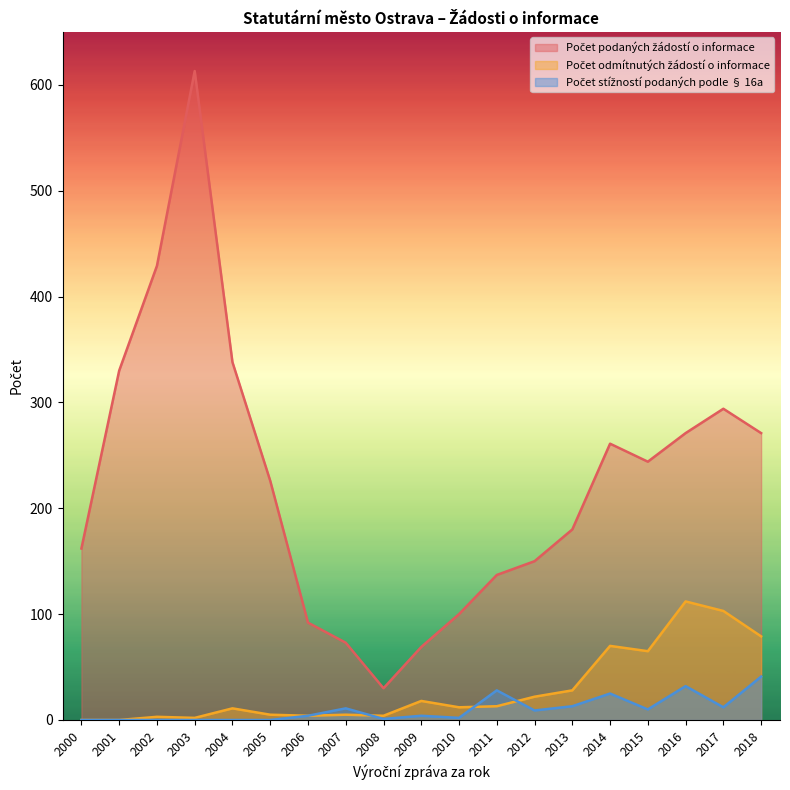

Which category has the lowest value in the Počet odmítnutých žádostí o informace series?

2000